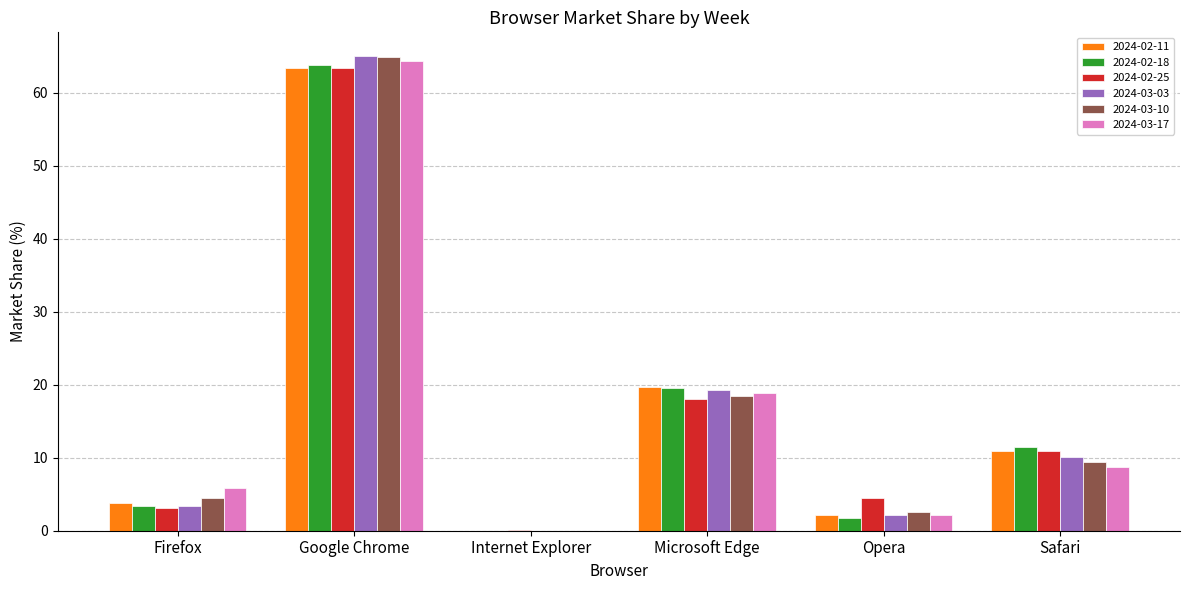

Which label corresponds to the largest value in the chart?

Google Chrome